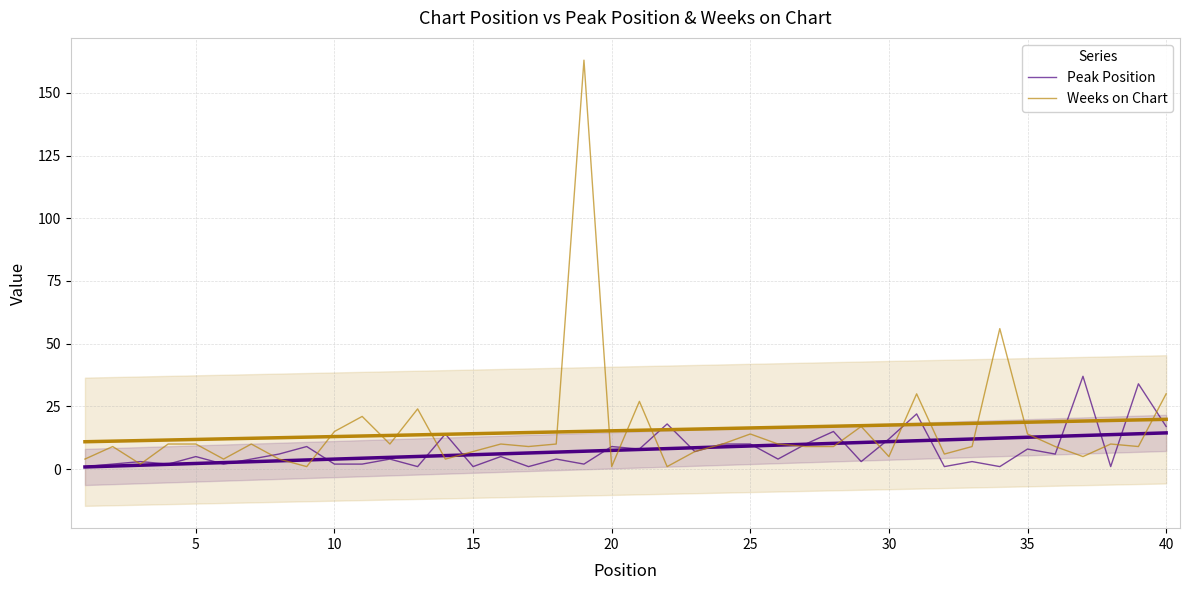

What is the sum of all Peak Position values?

306